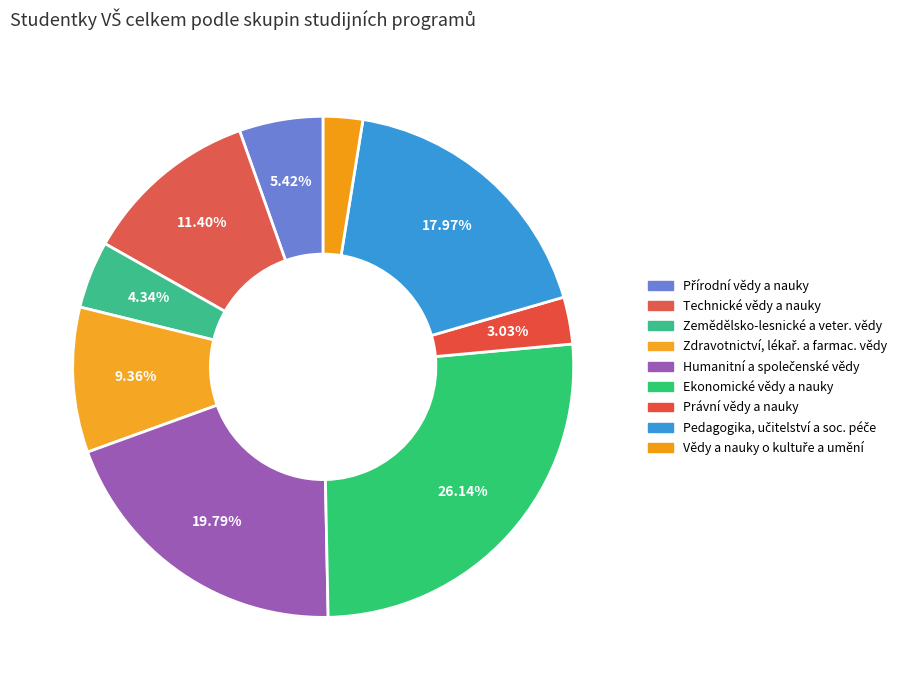

How many slices are in this pie chart?

9